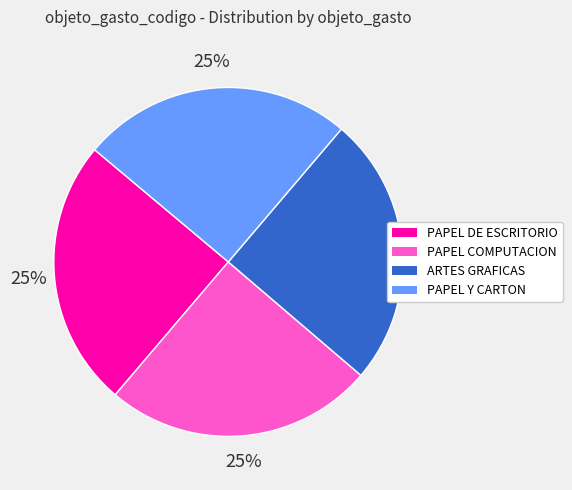

To the nearest percent, what is the average slice percentage?

25%